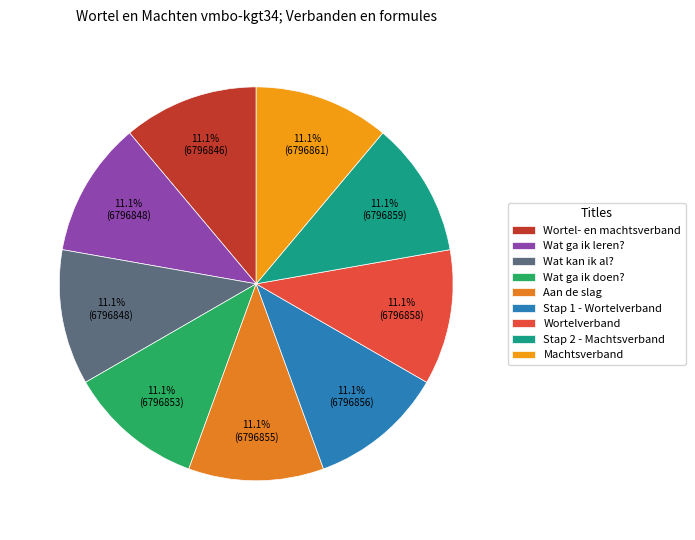

How many segments does this pie chart have?

9